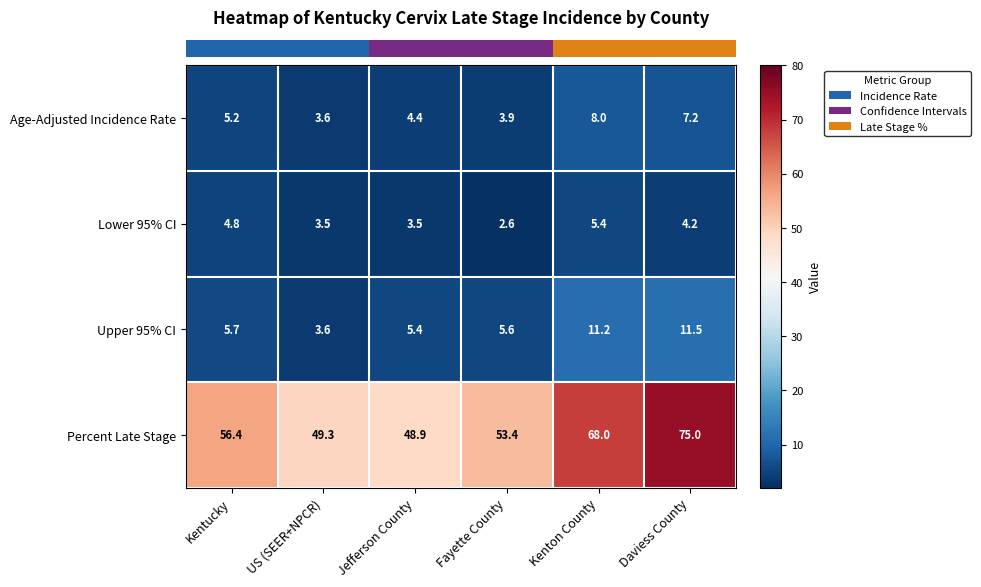

What is the difference between the maximum and minimum values in the Upper 95% CI series?

7.9